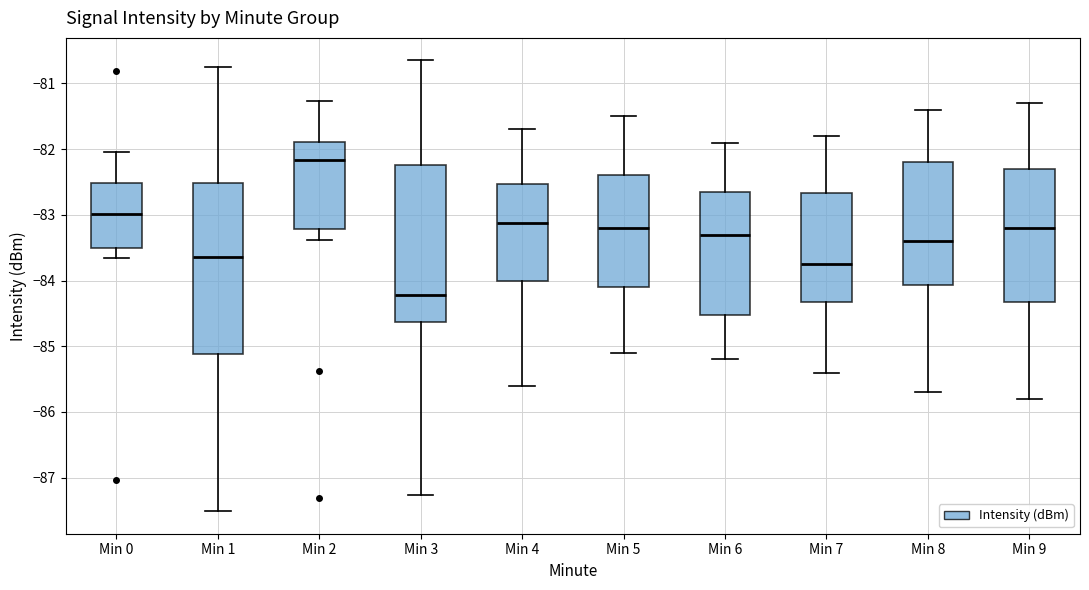

Reading left to right, transcribe this box plot: for each box, give where its median line is, the range the box spans, and where its two whiskers end, as read against the y-axis. The values are not printed on the chart, so give them approximately, as read against the axis.

Min 0: median -83.0, box -83.5 to -82.5, whiskers -83.7 to -82.0
Min 1: median -83.6, box -85.1 to -82.5, whiskers -87.5 to -80.7
Min 2: median -82.2, box -83.2 to -81.9, whiskers -83.4 to -81.3
Min 3: median -84.2, box -84.6 to -82.2, whiskers -87.3 to -80.6
Min 4: median -83.1, box -84.0 to -82.5, whiskers -85.6 to -81.7
Min 5: median -83.2, box -84.1 to -82.4, whiskers -85.1 to -81.5
Min 6: median -83.3, box -84.5 to -82.6, whiskers -85.2 to -81.9
Min 7: median -83.7, box -84.3 to -82.7, whiskers -85.4 to -81.8
Min 8: median -83.4, box -84.1 to -82.2, whiskers -85.7 to -81.4
Min 9: median -83.2, box -84.3 to -82.3, whiskers -85.8 to -81.3